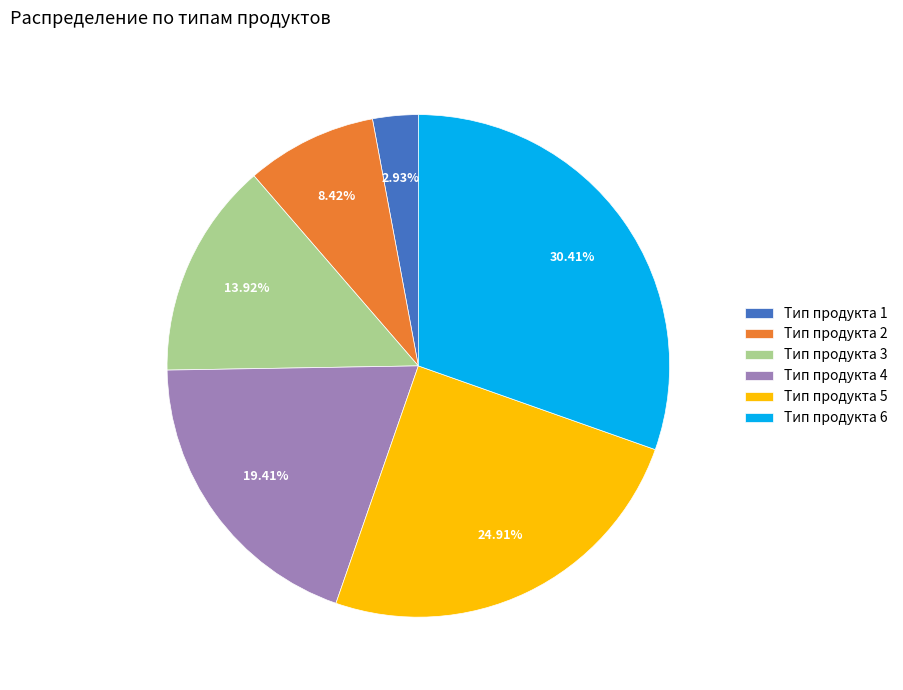

Between Тип продукта 6 and Тип продукта 2, which is larger?

Тип продукта 6